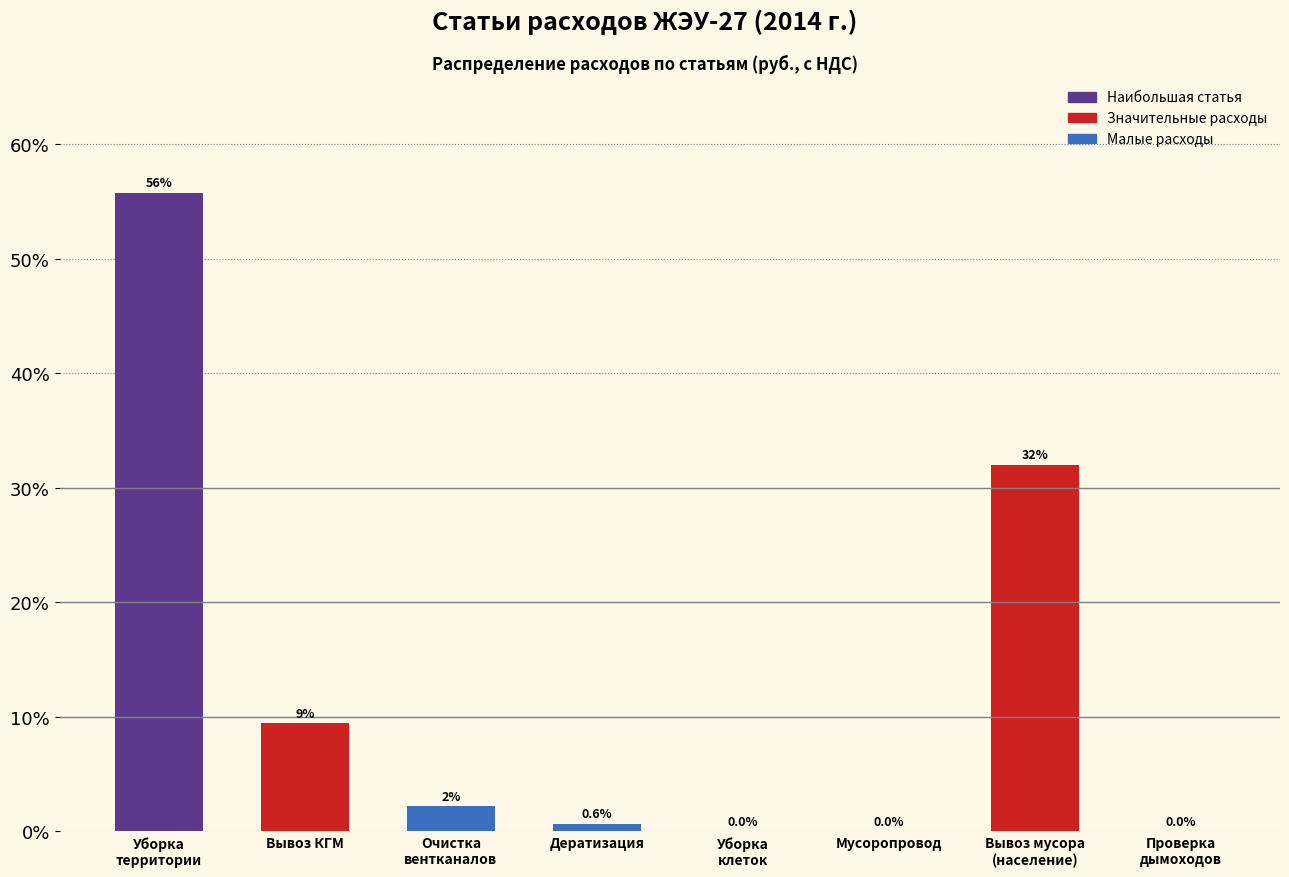

What is the sum of all values?

100.0